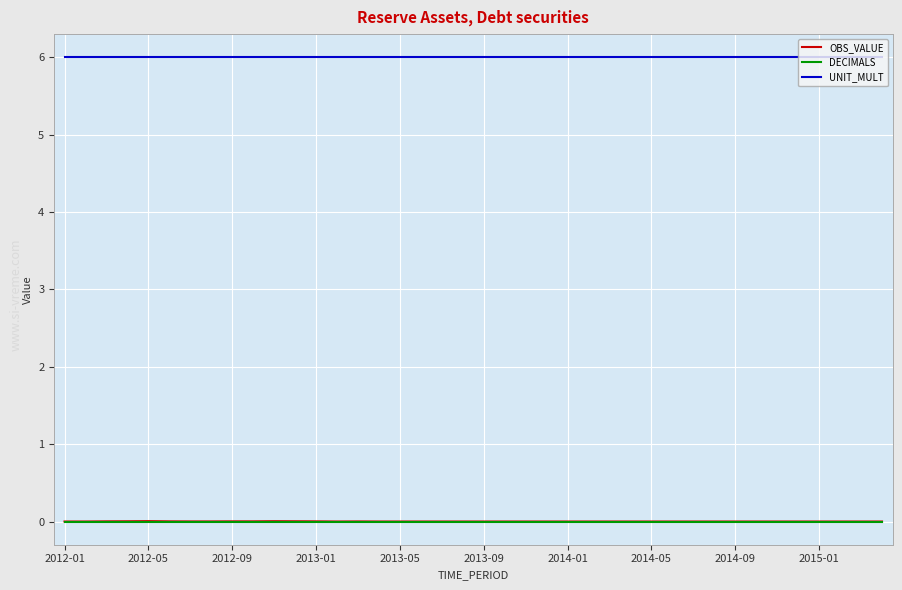

True or false: OBS_VALUE and UNIT_MULT intersect in this chart.

False